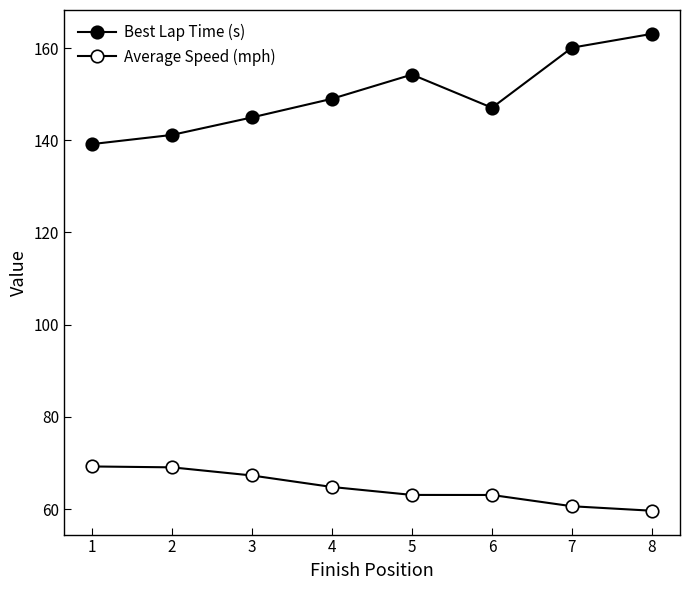

What is the sum of all Best Lap Time (s) values?

1198.7